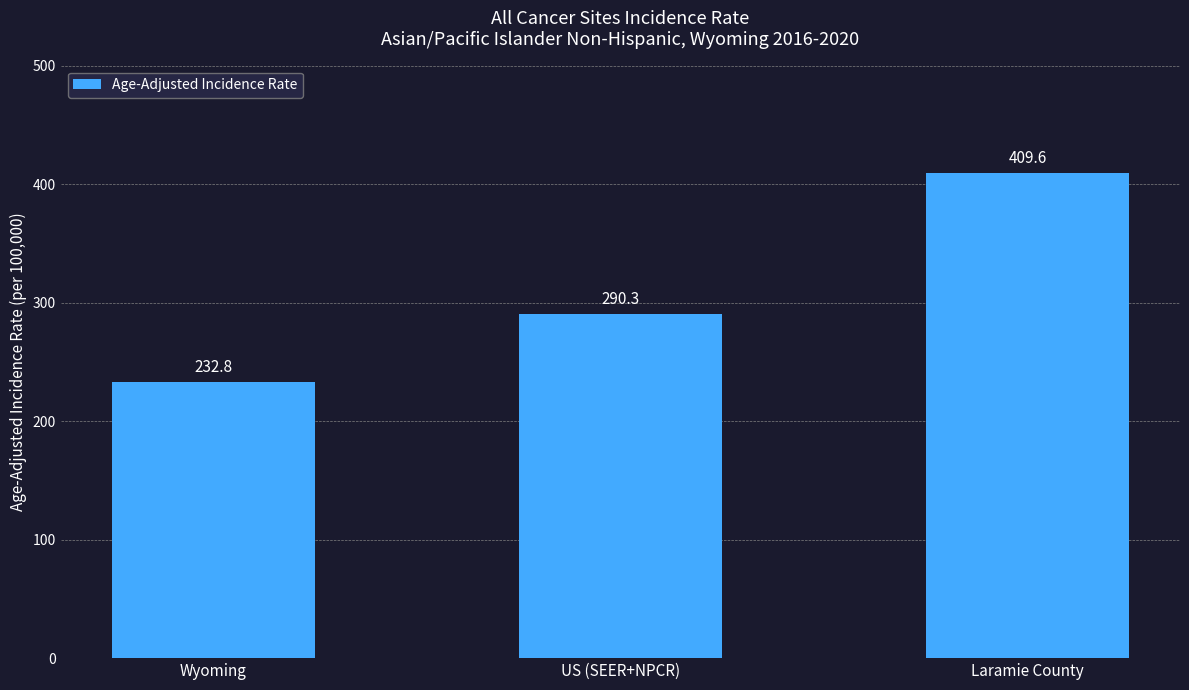

How many data points are less than 290?

1